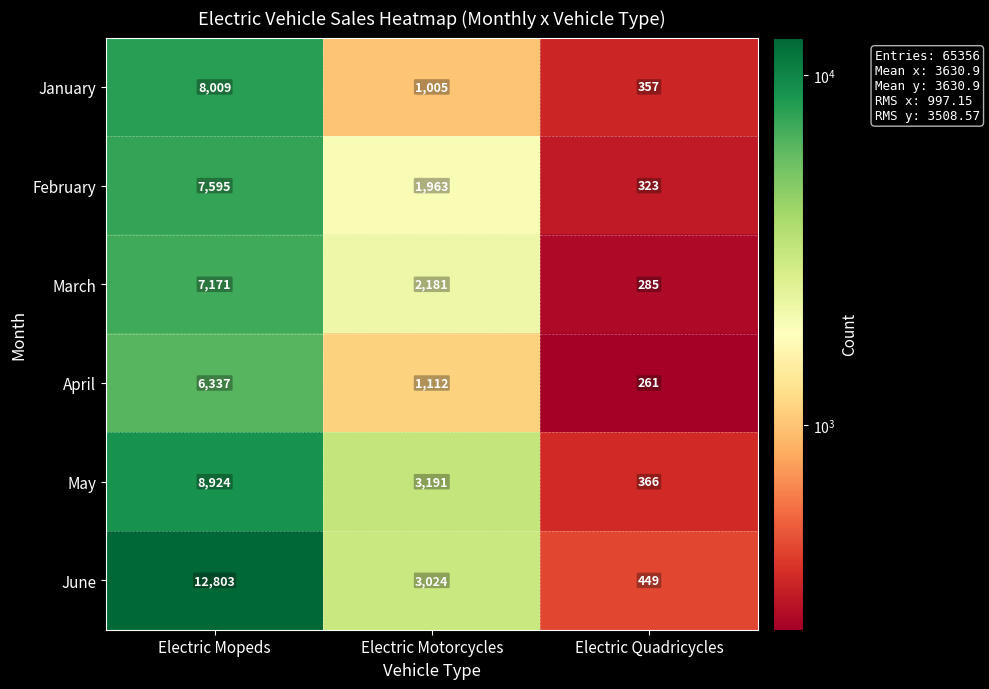

What is the maximum value shown in the chart?

12803